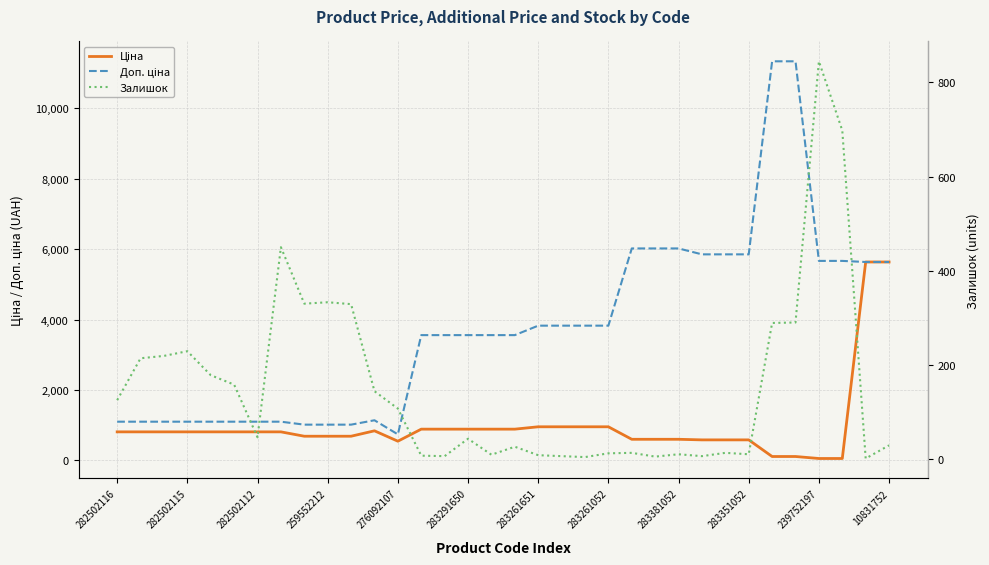

Rank the series by their average value, from highest to lowest.

Доп. ціна, Ціна, Залишок